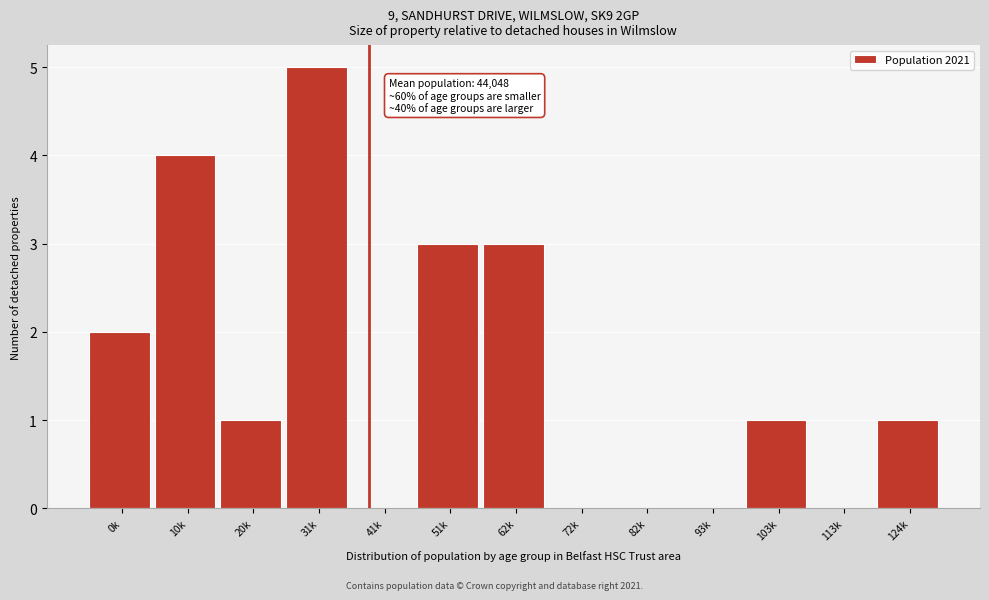

Reading right to left, list all the values displayed in this chart.

124k=1	113k=0	103k=1	93k=0	82k=0	72k=0	62k=3	51k=3	41k=0	31k=5	20k=1	10k=4	0k=2